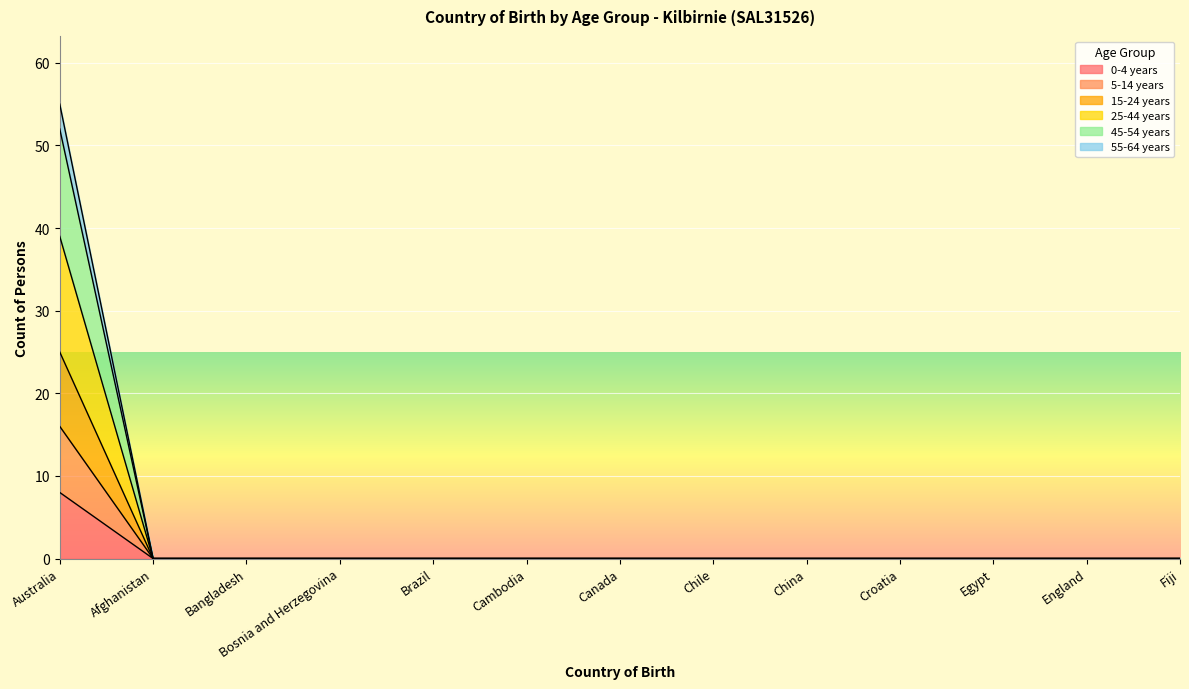

True or false: 25-44 years and 5-14 years intersect in this chart.

False